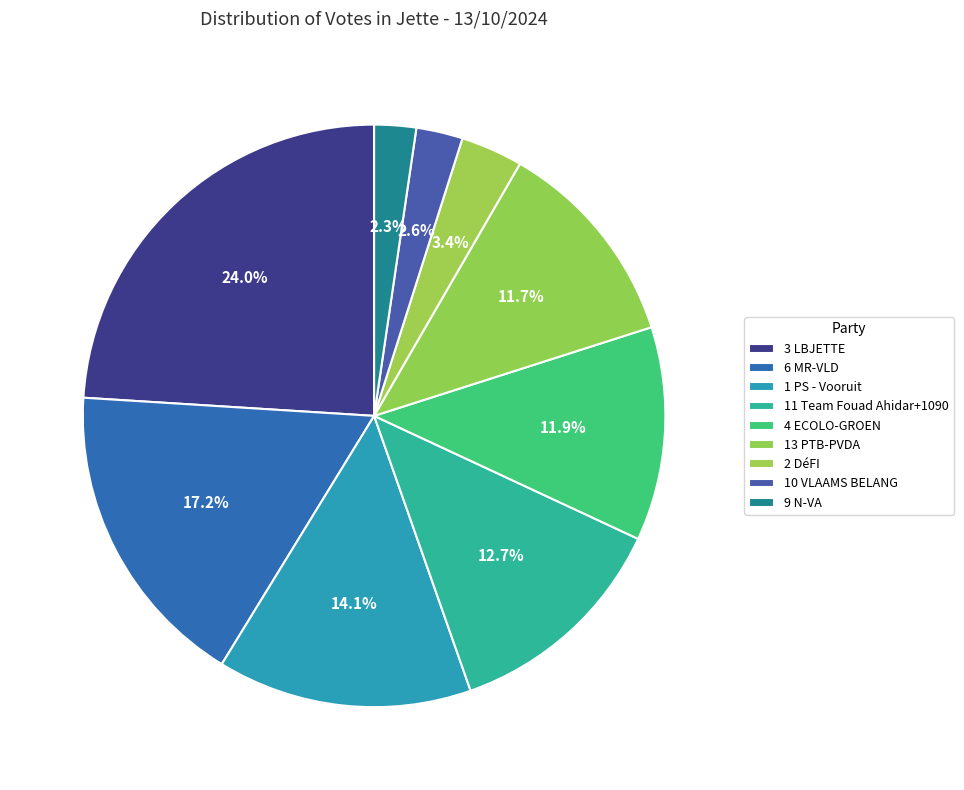

Count the number of slices in the pie.

9